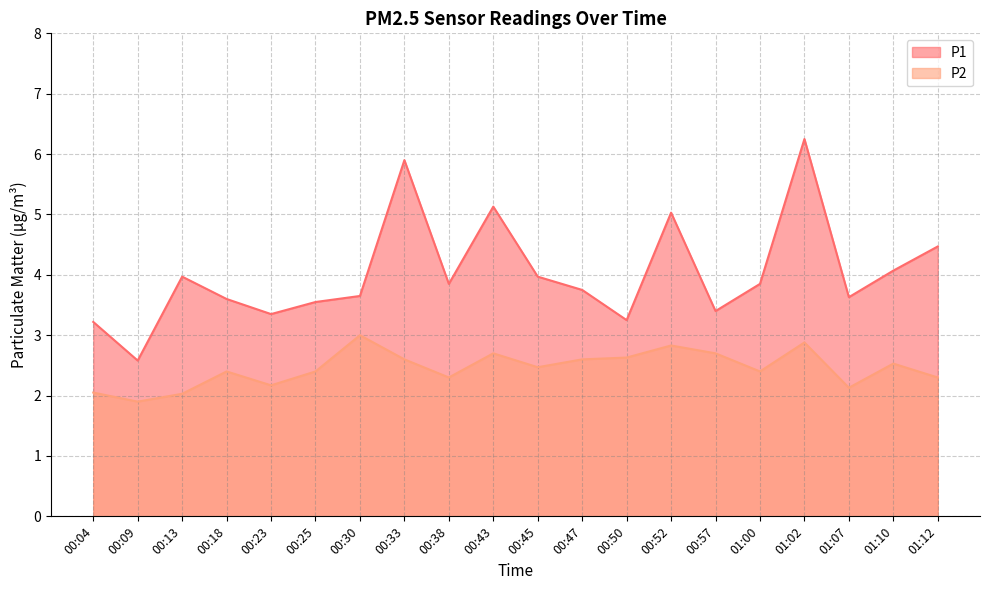

What is the total value across all series at 01:07?

5.8